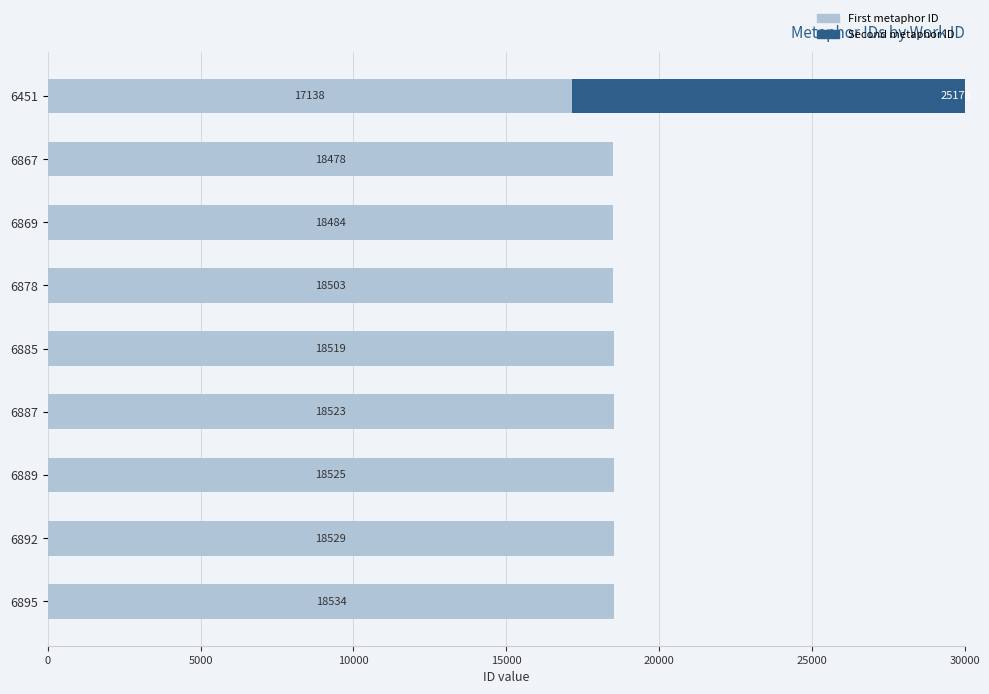

What is the difference between the maximum and minimum values in the Second metaphor ID series?

25178